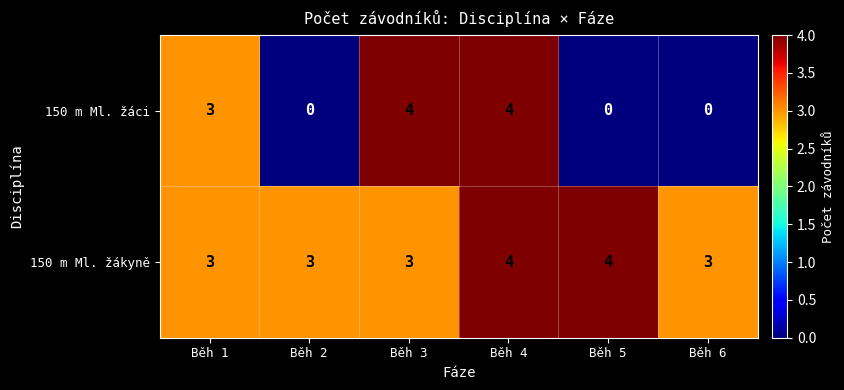

What is the total value across all series at Běh 4?

8